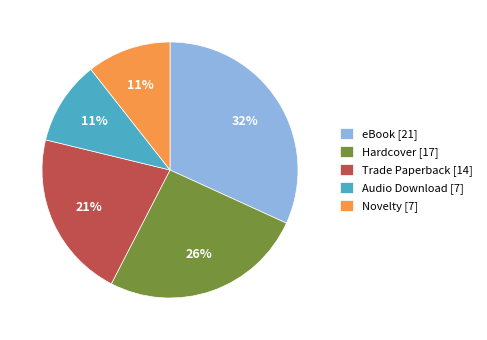

What is the ratio of the value at eBook to the value at Hardcover?

1.2